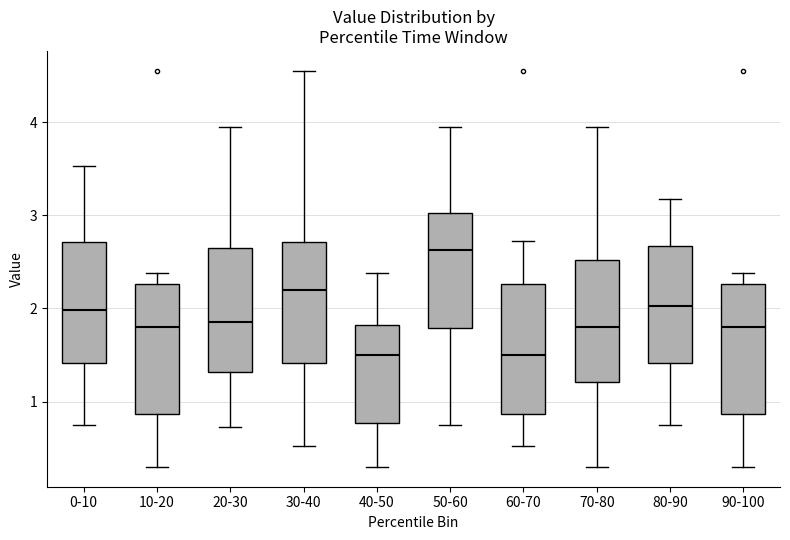

Where is the upper edge of the box for 10-20 on the y-axis? The values are not printed on the chart, so give them approximately, as read against the axis.

2.3